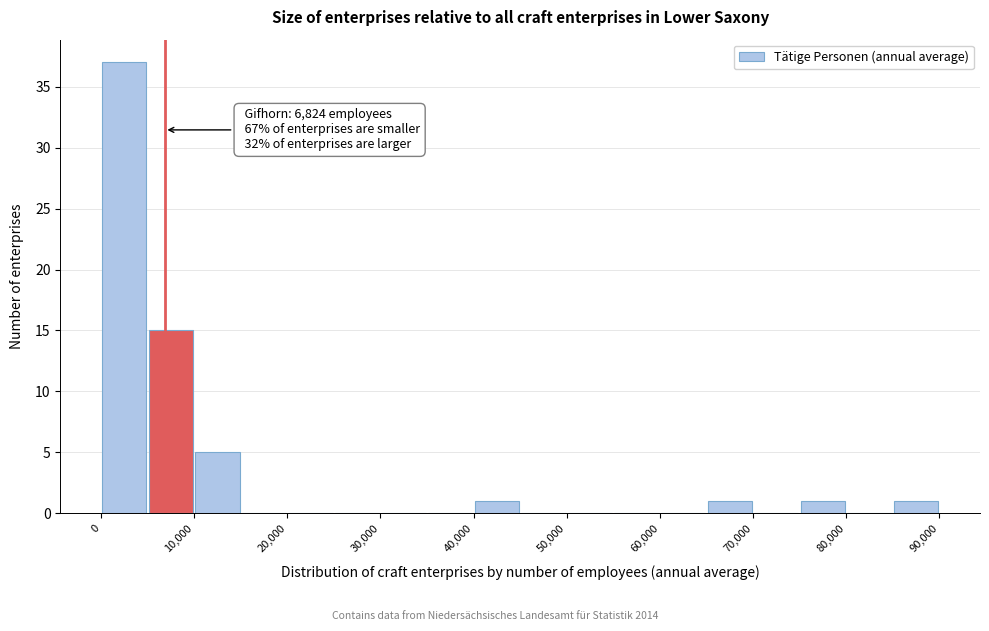

Over which range of the x-axis is the bar tallest?

0 to 5000